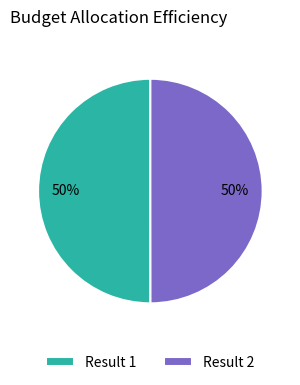

To the nearest percent, what is the average slice percentage?

50%